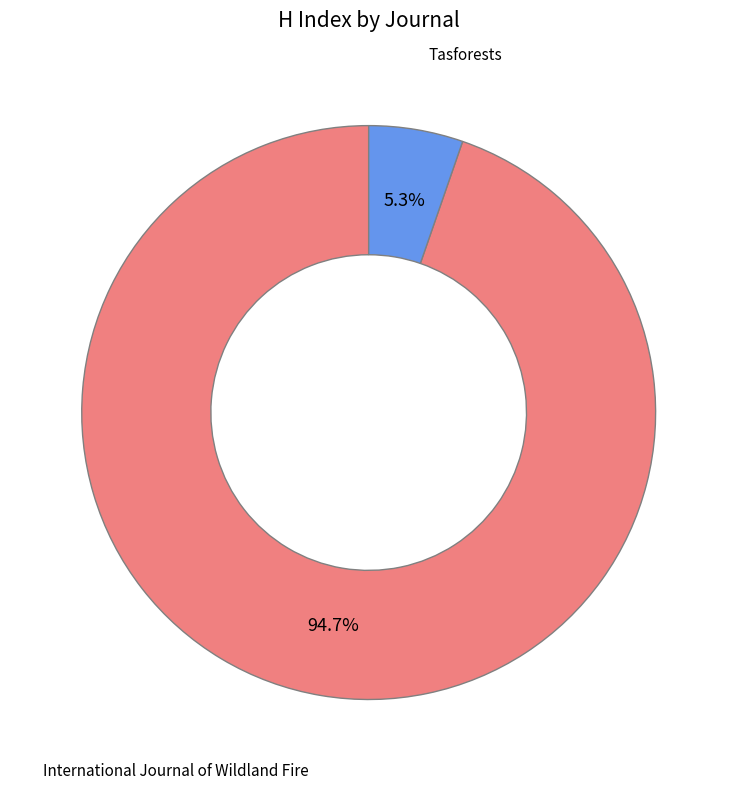

How much of the chart is everything except Tasforests?

94.7%